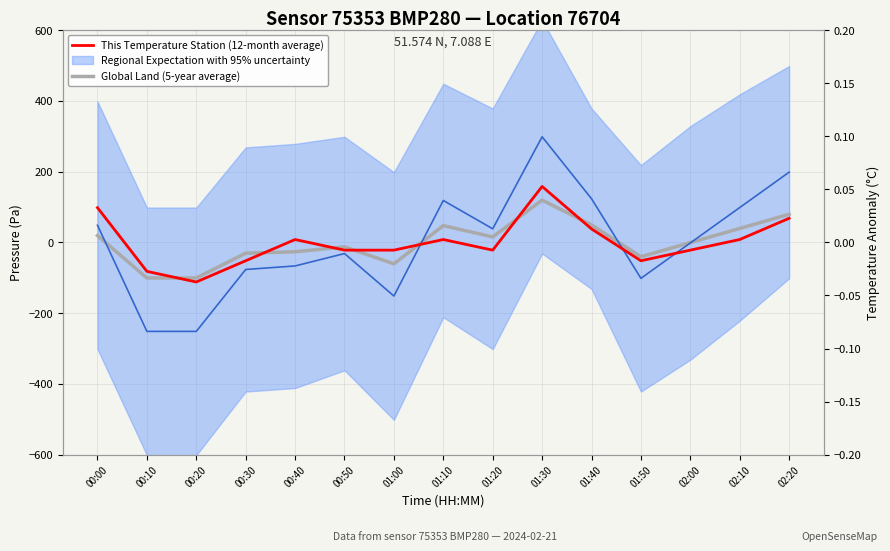

In Global Land (5-year average), how many points are lower than both neighbors (excluding endpoints)?

3